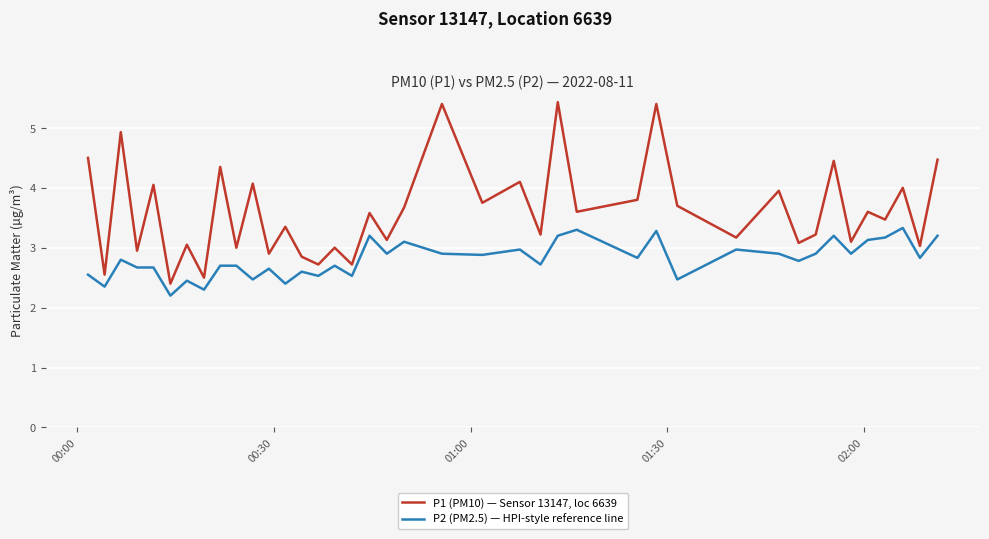

List the series in order of their overall mean, lowest first.

P2 (PM2.5) — HPI-style reference line, P1 (PM10) — Sensor 13147, loc 6639